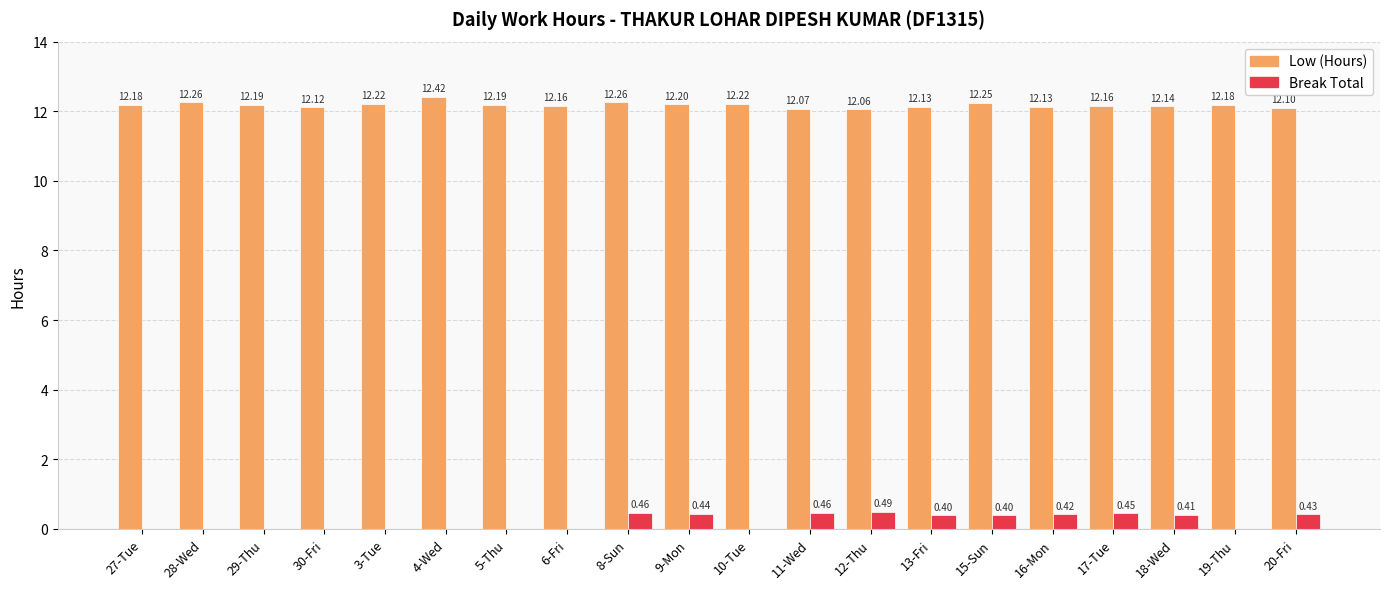

What is the sum of all Break Total values?

4.4